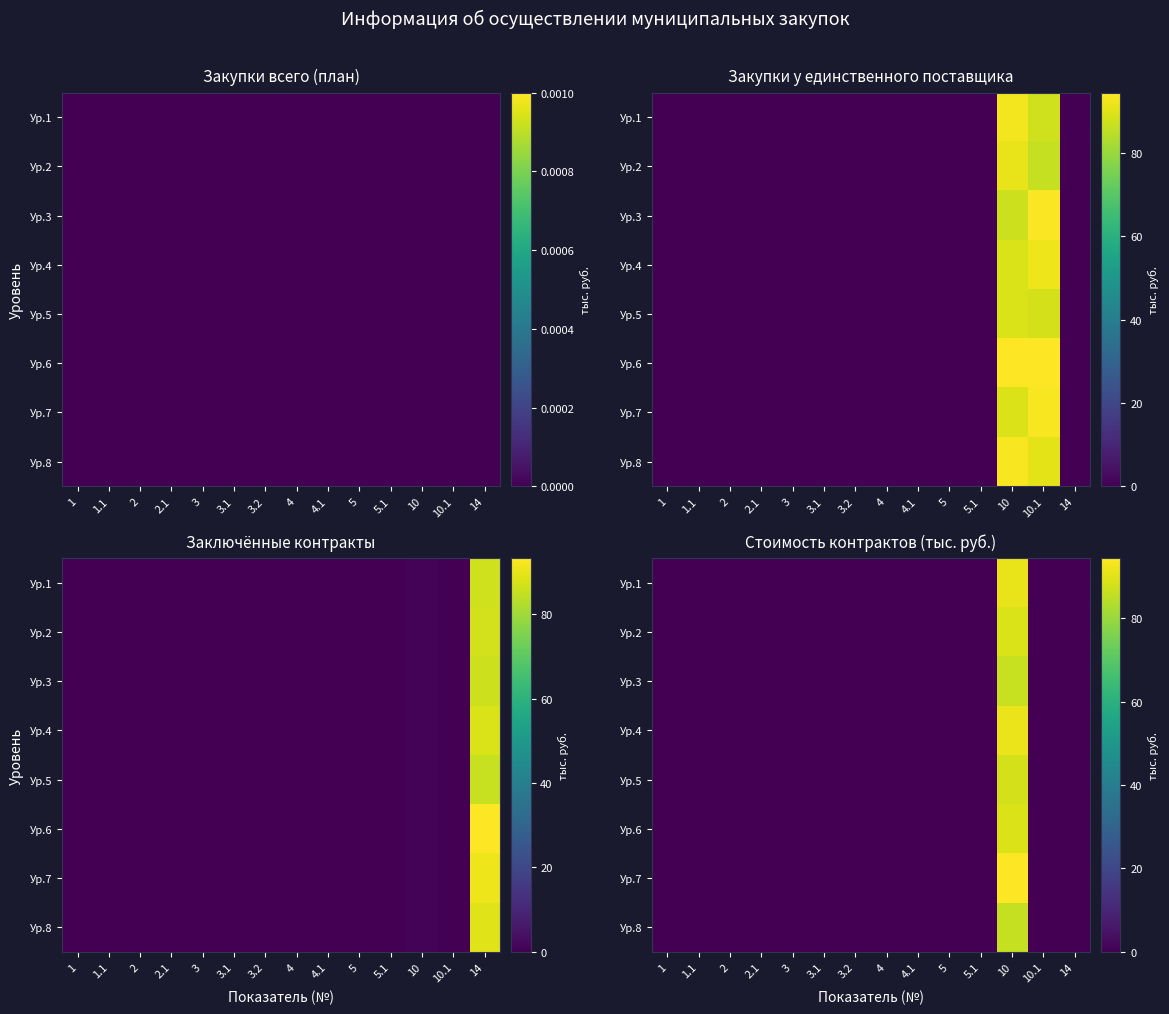

What is the difference between the maximum and minimum values in the Ур.8 series?

86.2